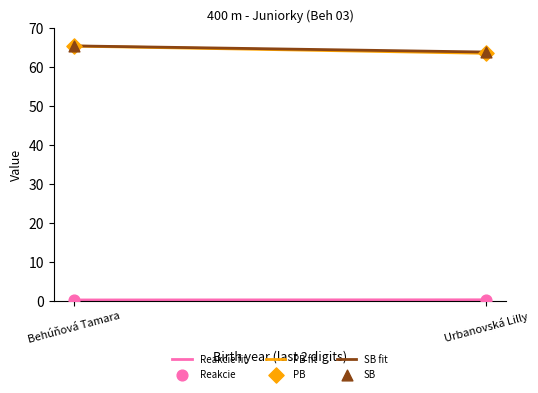

What is the greatest value displayed?

65.4